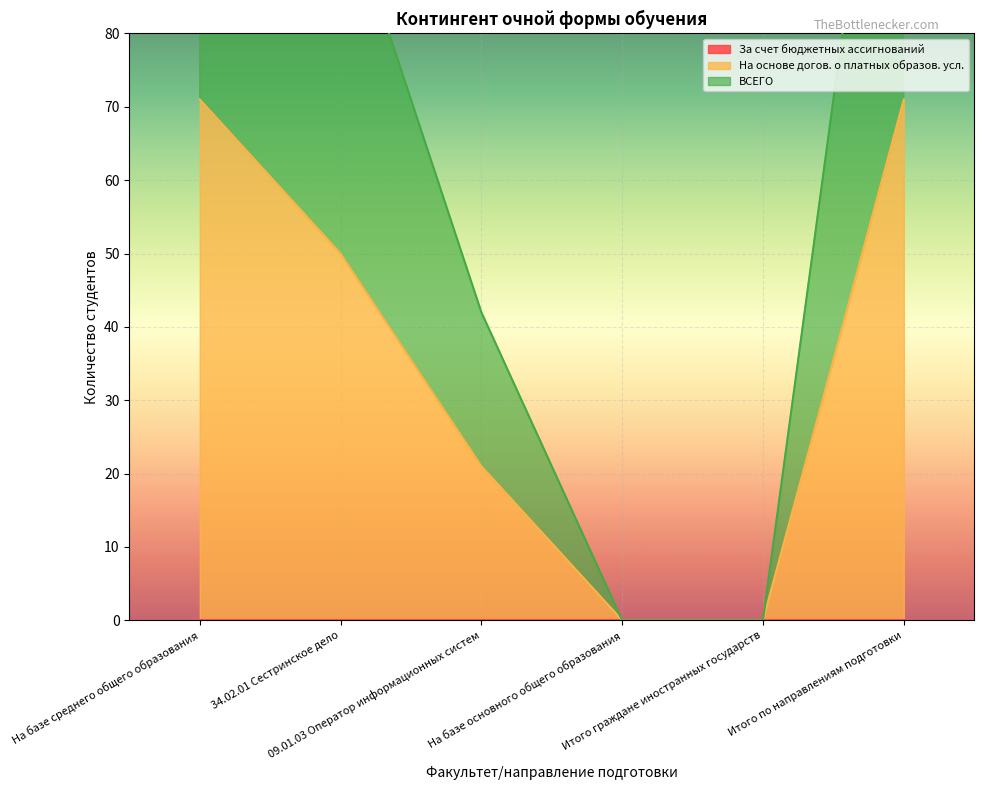

How many lines are shown in the chart?

2